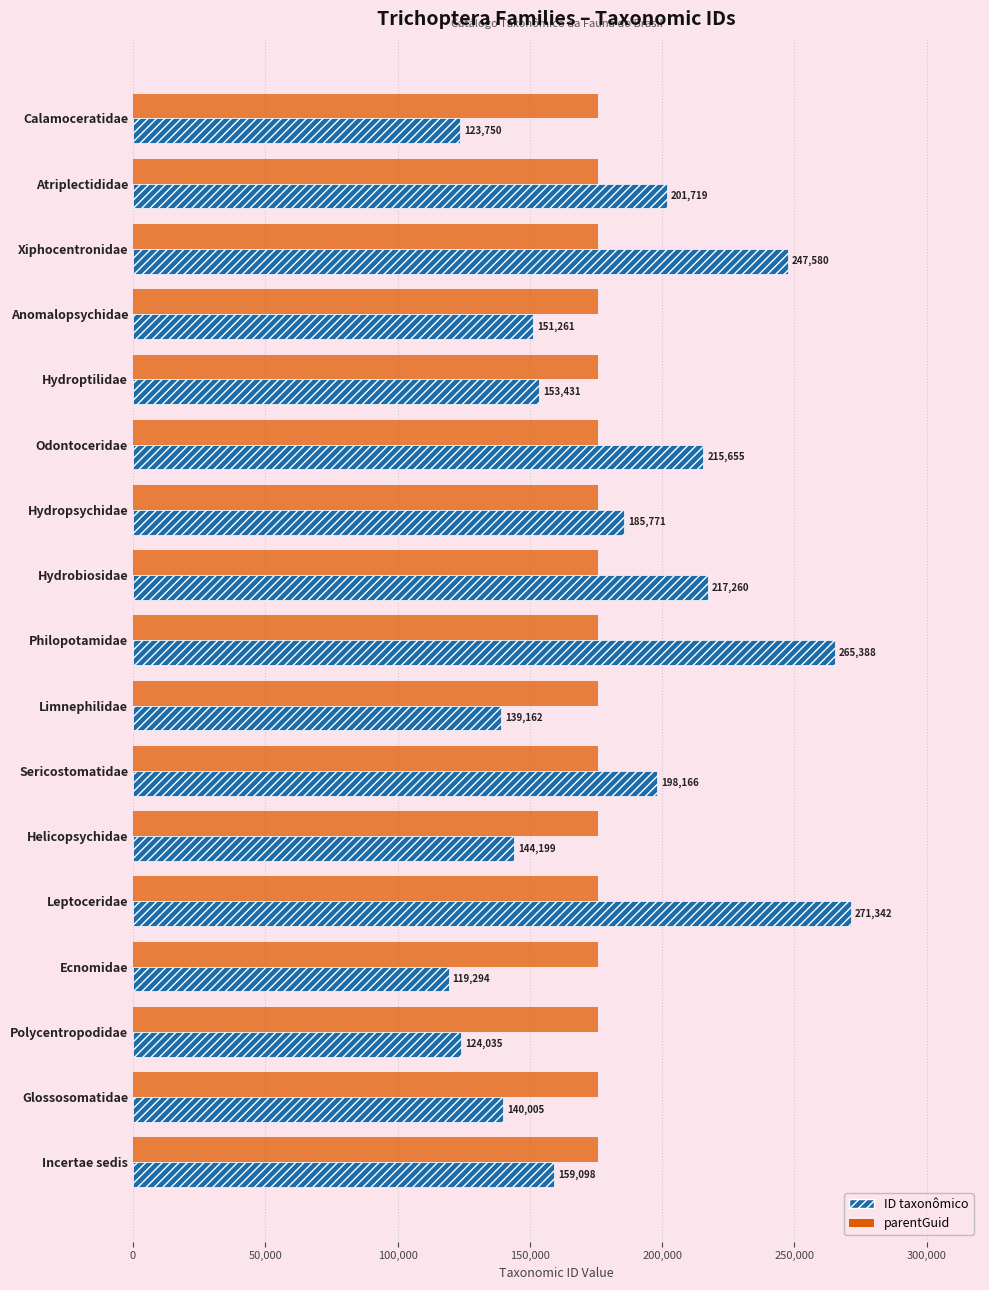

Is it true that ID taxonômico equals 123750 at Calamoceratidae?

True